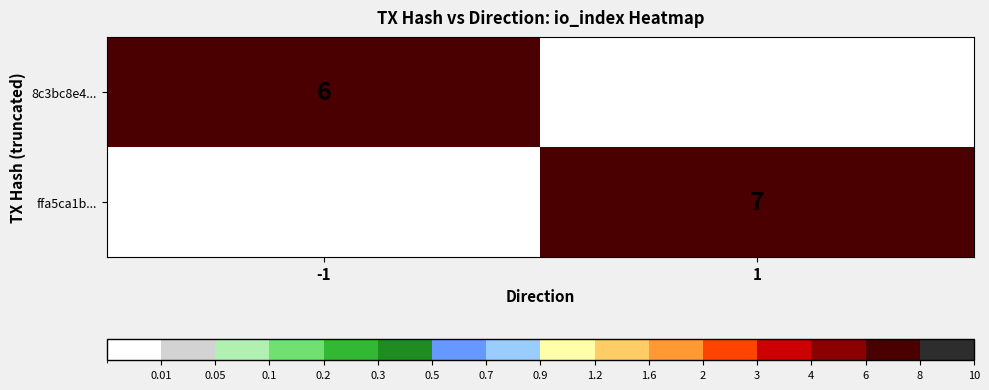

The ffa5ca1b... series shows 4 at 1. True or false?

False